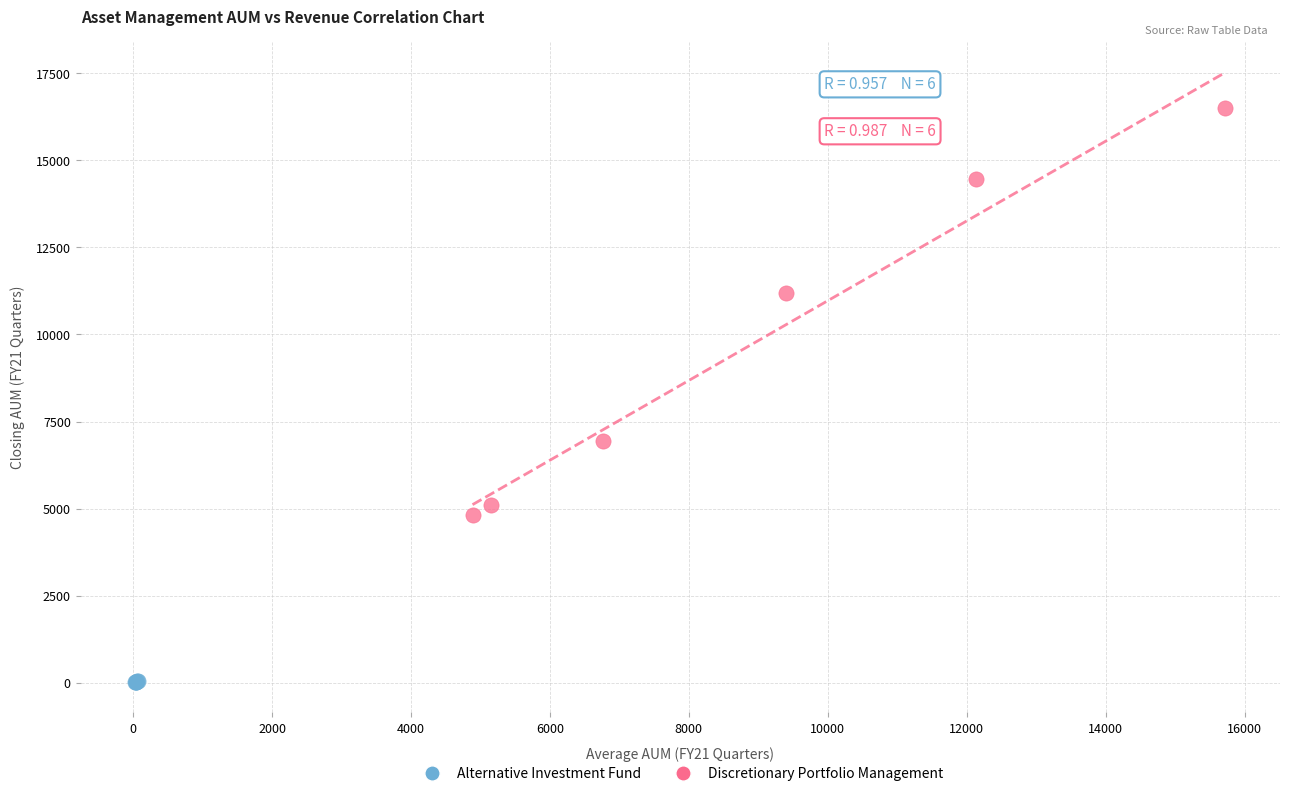

Which series reaches the maximum Y coordinate?

Discretionary Portfolio Management